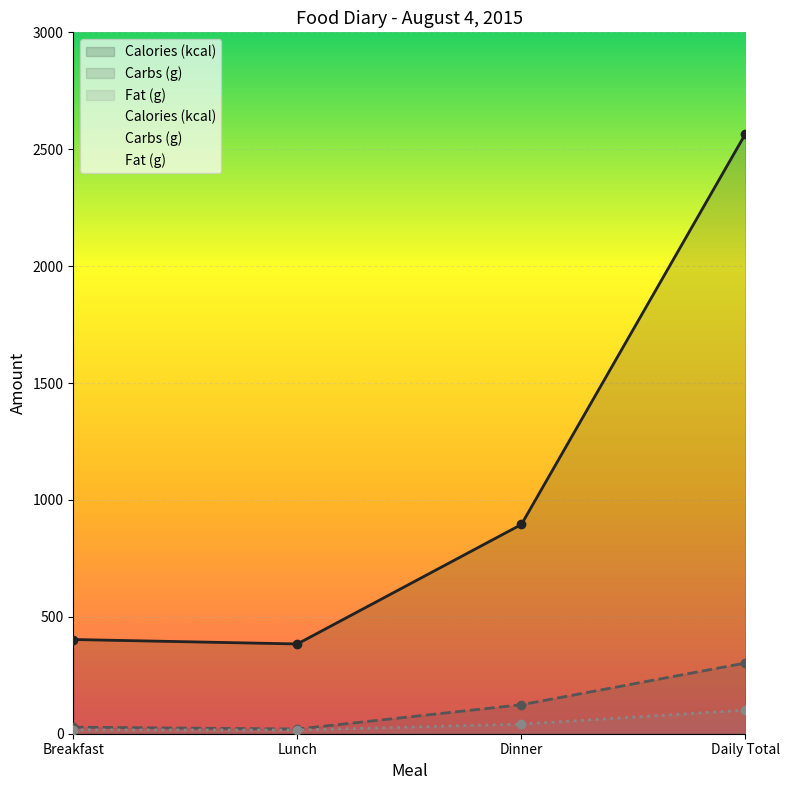

At which label is Carbs (g) closest to 161?

Dinner